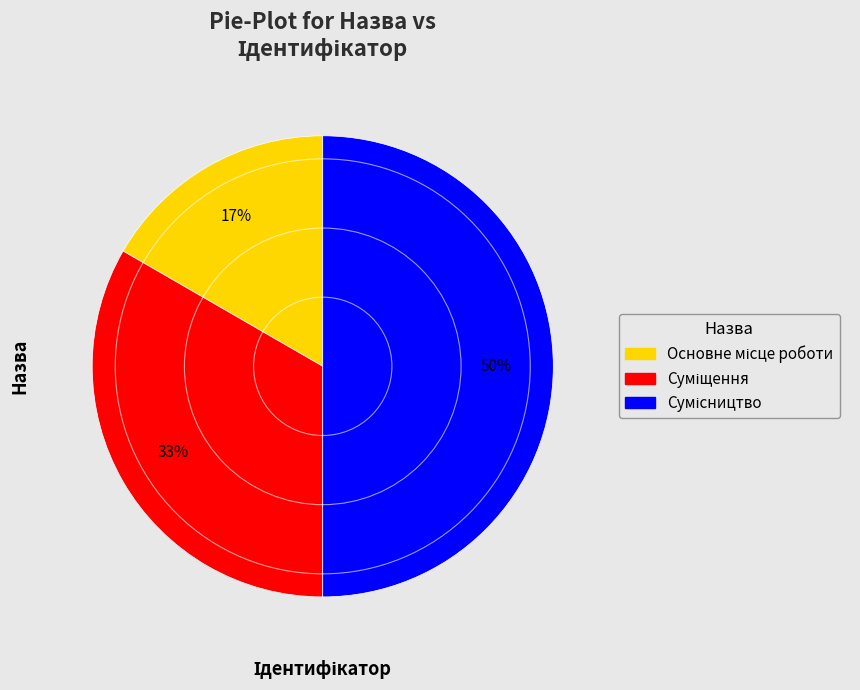

To the nearest percent, what is the difference between the largest and smallest slice percentages?

33%